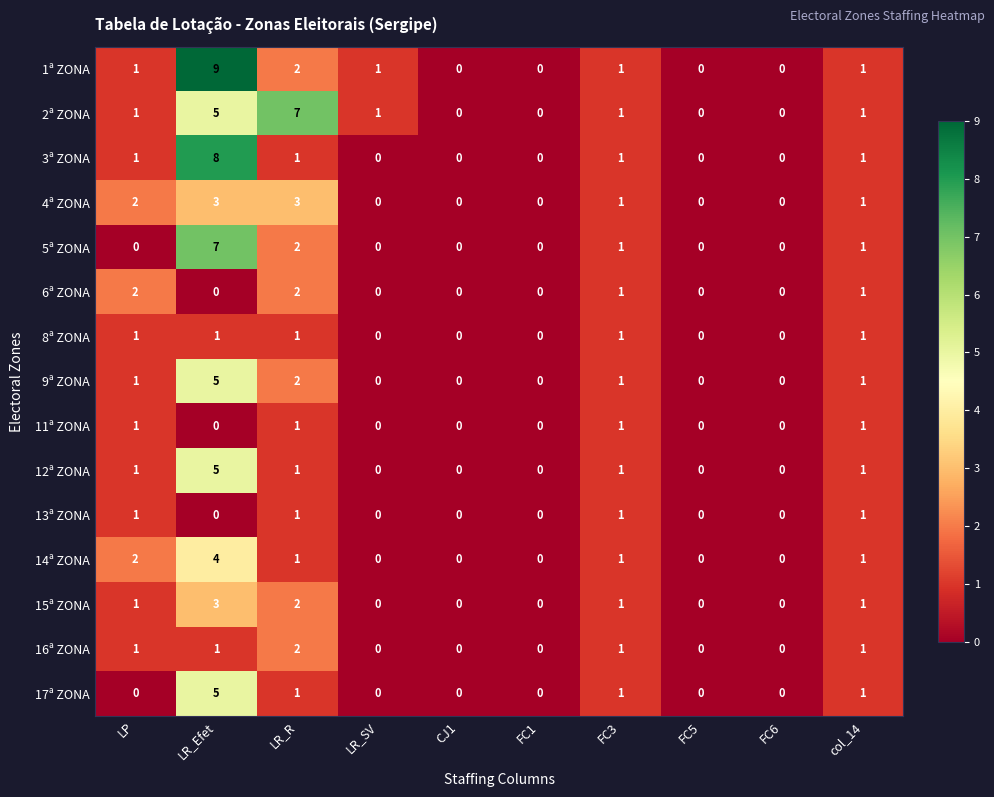

What is the difference between the maximum and minimum values in the 5ª ZONA series?

7